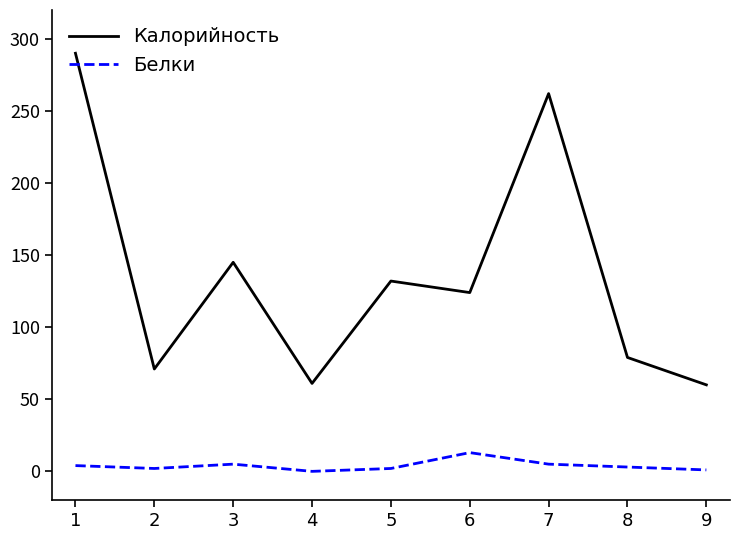

The Калорийность series shows 60 at 9. True or false?

True